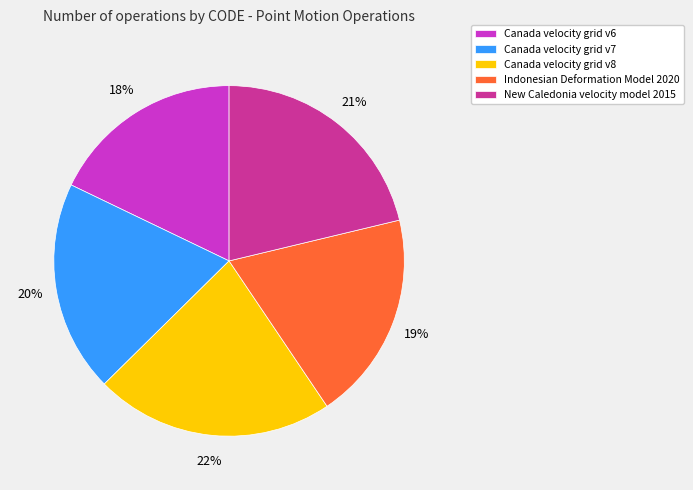

How many segments does this pie chart have?

5